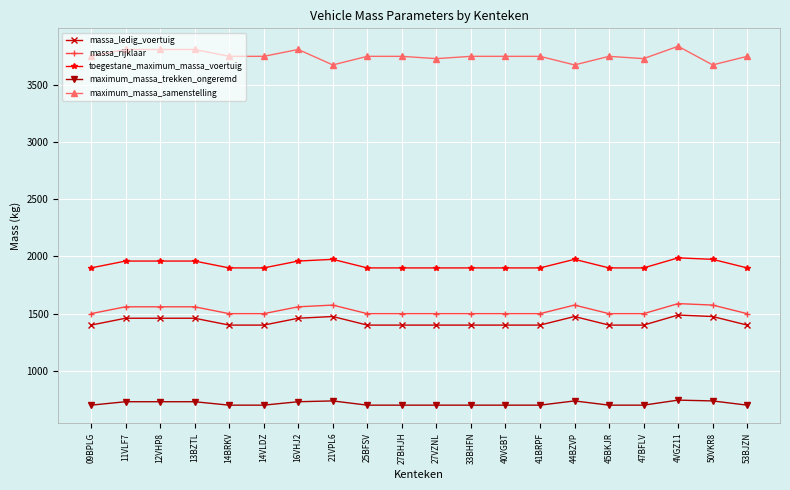

What is the difference between the highest and lowest values at 12VHP8?

3080